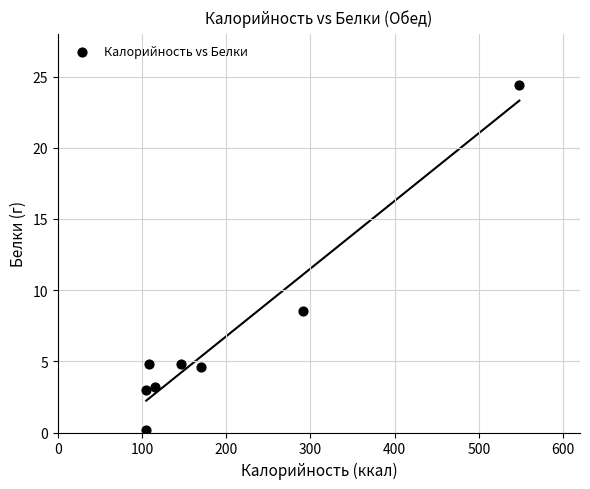

What is the range of Y values (max minus min)?

24.2